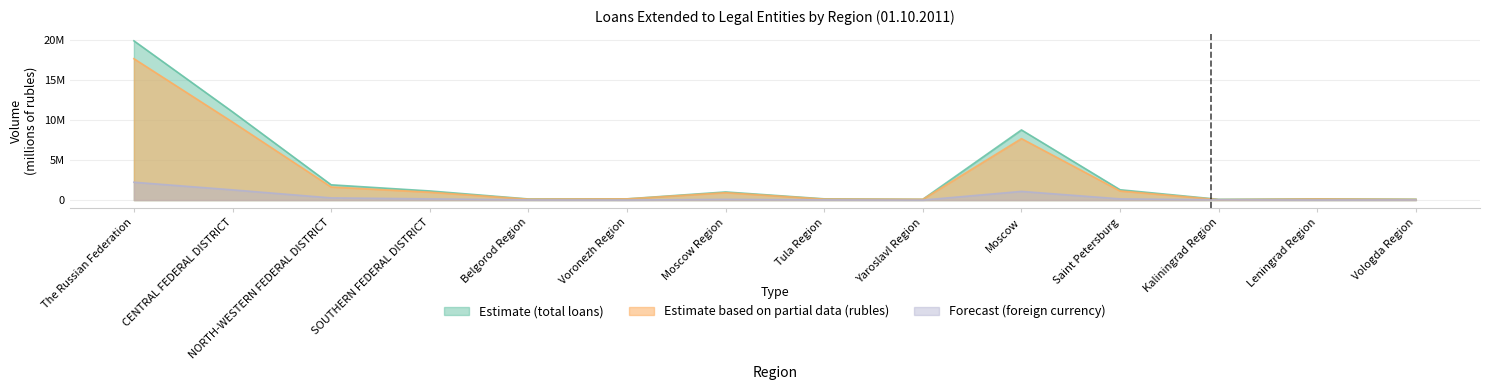

The Loans in rubles (Estimate partial) series shows 90893 at Kaliningrad Region. True or false?

False